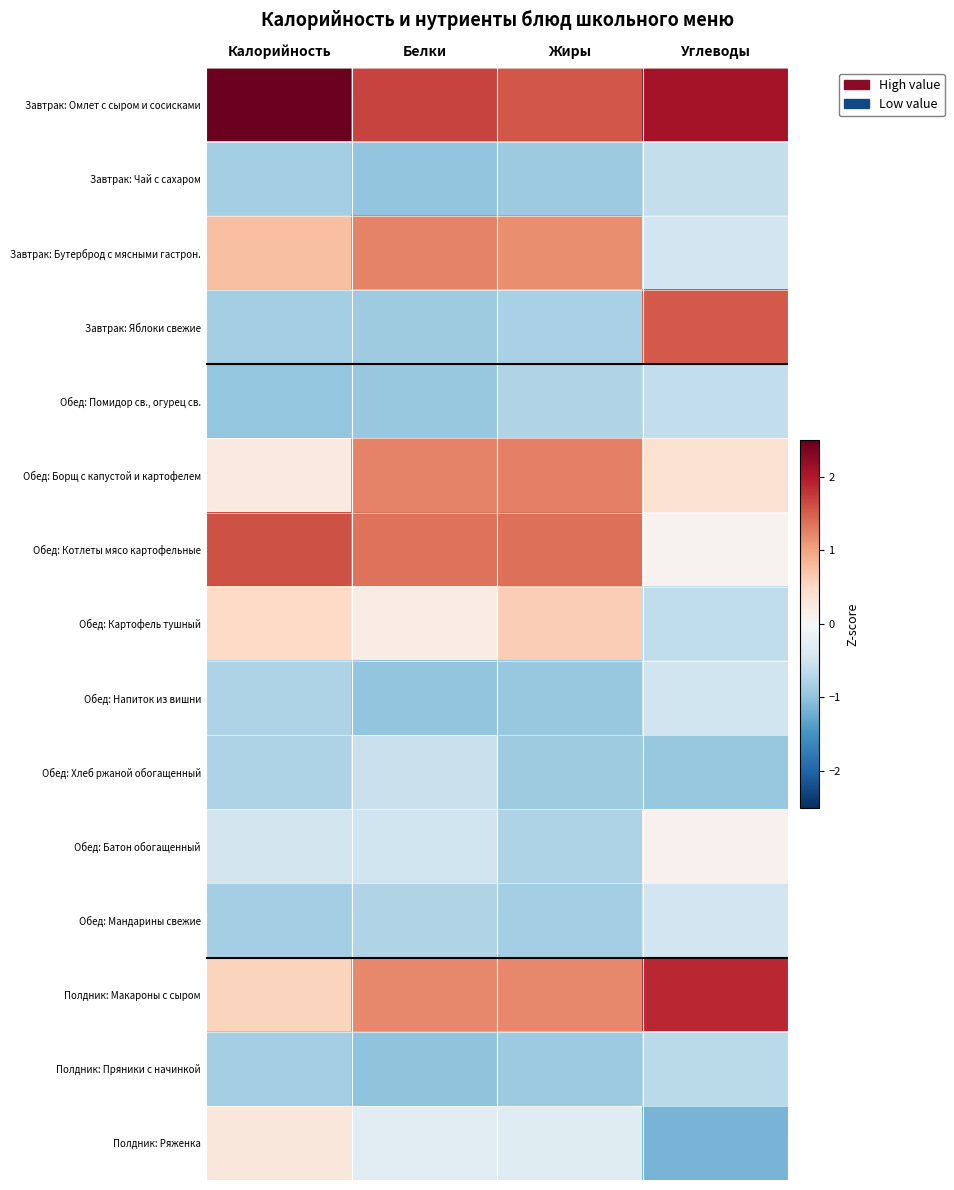

At which category is the sum across all series the highest?

Углеводы